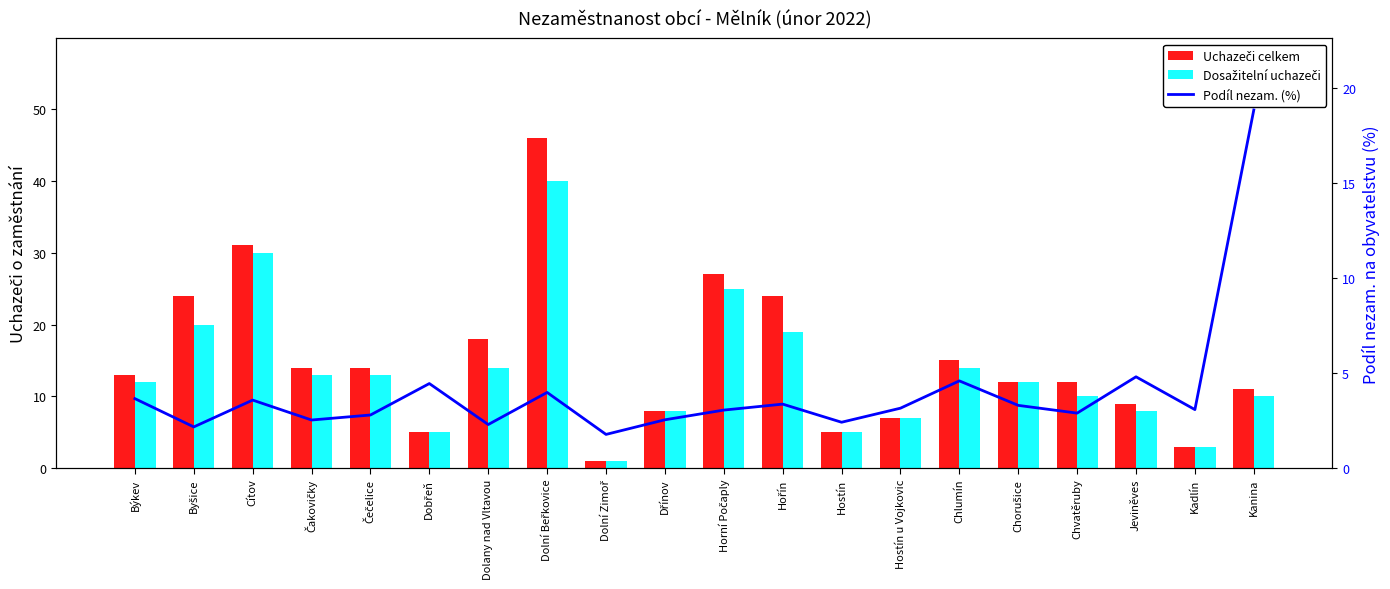

The Podíl nezam. (%) series shows 5.1 at Chorušice. True or false?

False